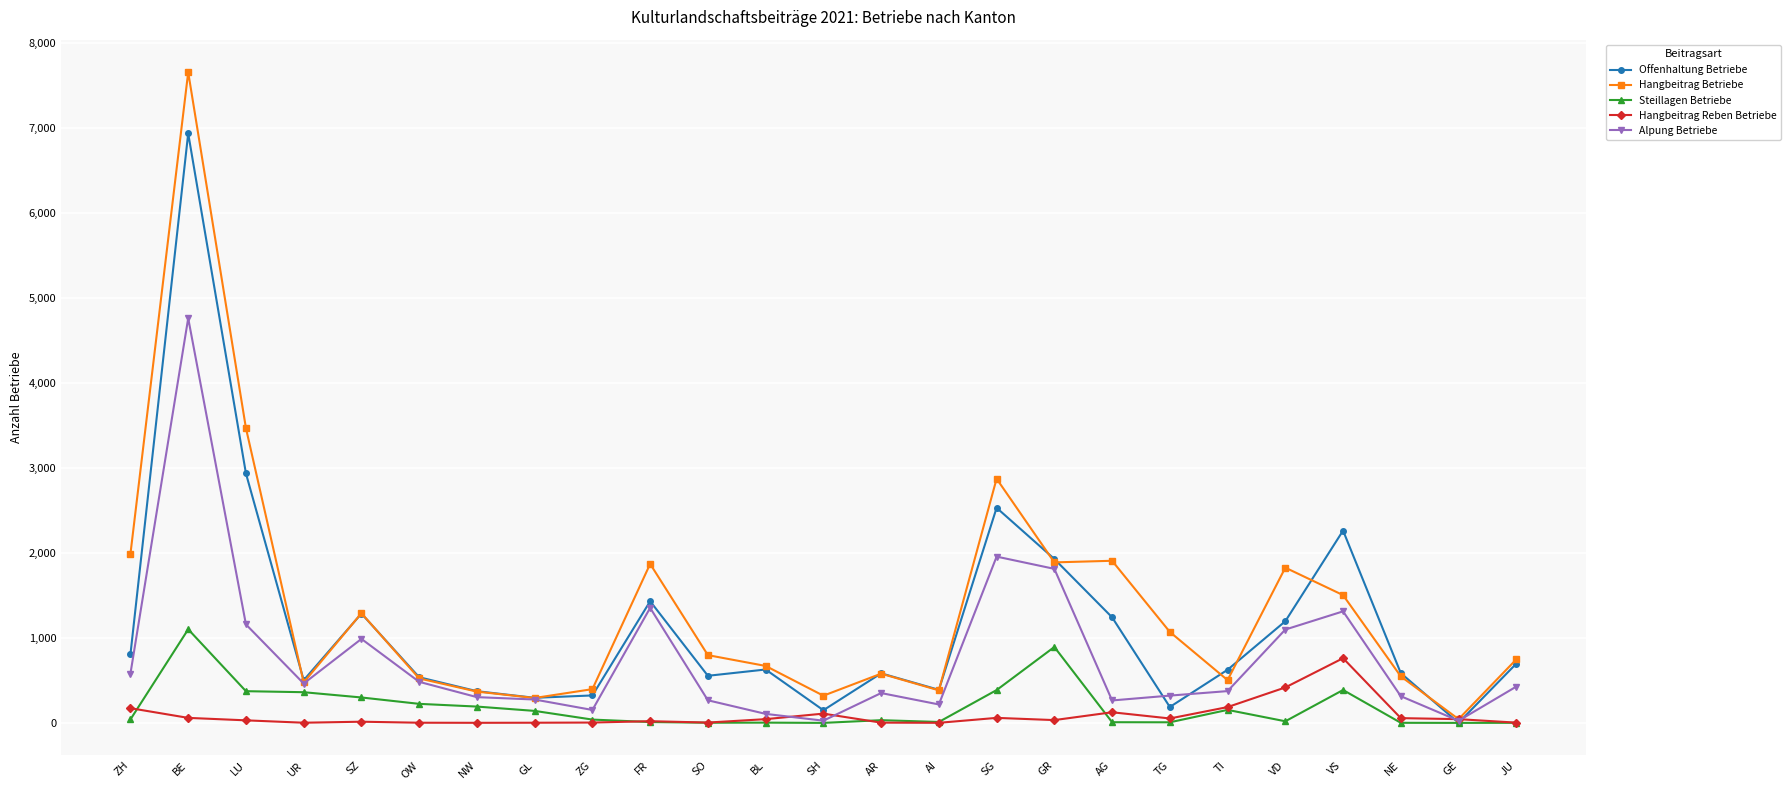

What is the label of the 25th point from the left?

JU